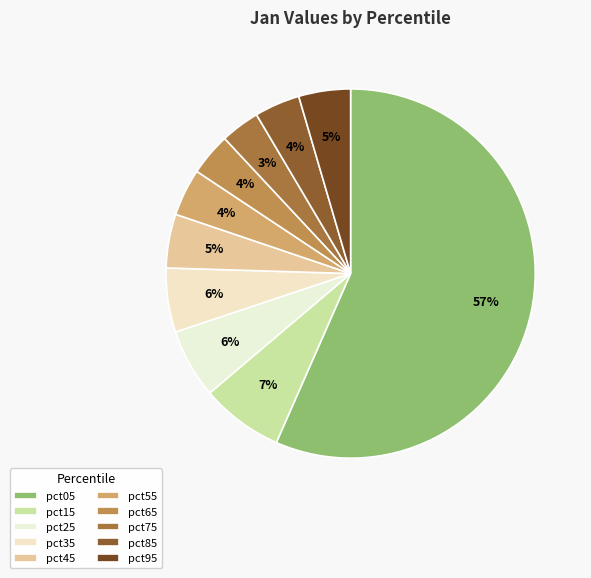

What is the largest slice in the pie chart?

pct05